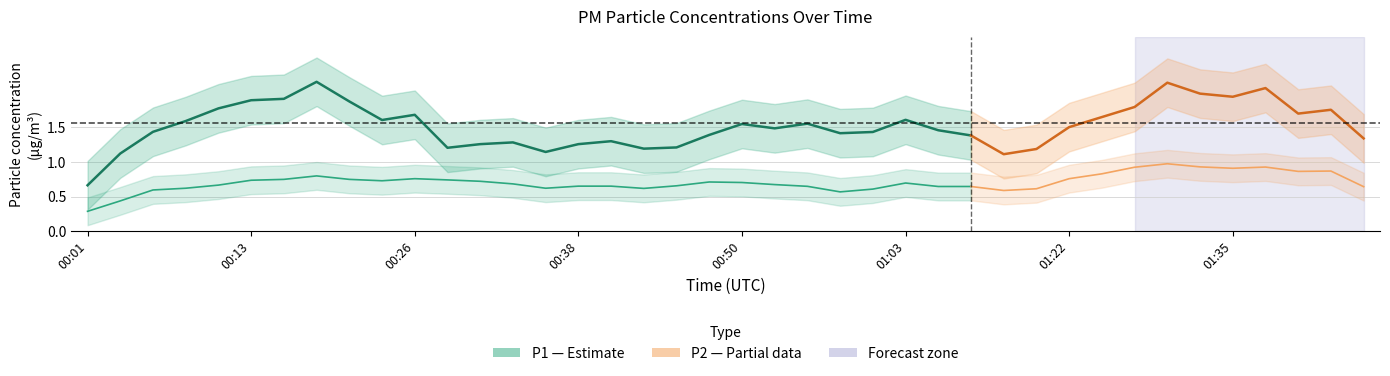

The P2 series shows 0.8 at 00:21. True or false?

True